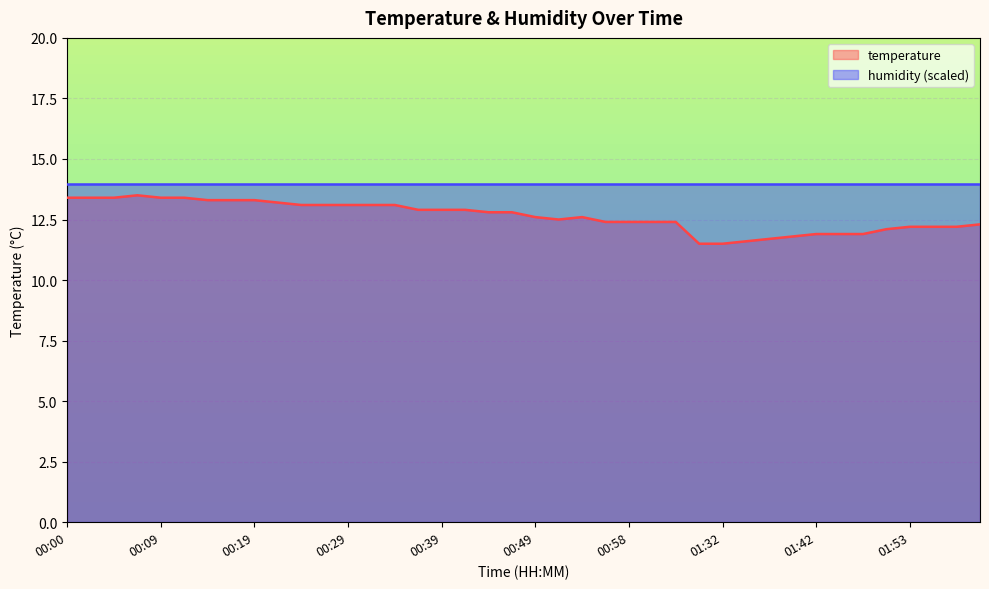

List the labels in order of value, largest first.

00:07, 00:00, 00:02, 00:05, 00:09, 00:12, 00:14, 00:17, 00:19, 00:22, 00:24, 00:27, 00:29, 00:32, 00:34, 00:36, 00:39, 00:41, 00:44, 00:46, 00:49, 00:53, 00:51, 00:56, 00:58, 01:01, 01:03, 02:00, 01:53, 01:55, 01:58, 01:50, 01:42, 01:45, 01:48, 01:40, 01:37, 01:35, 01:30, 01:32